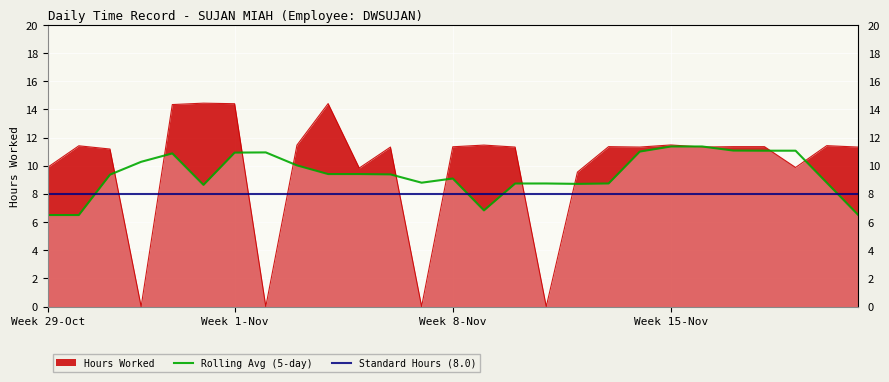

True or false: Hours Worked and Standard Hours (8.0) intersect in this chart.

True